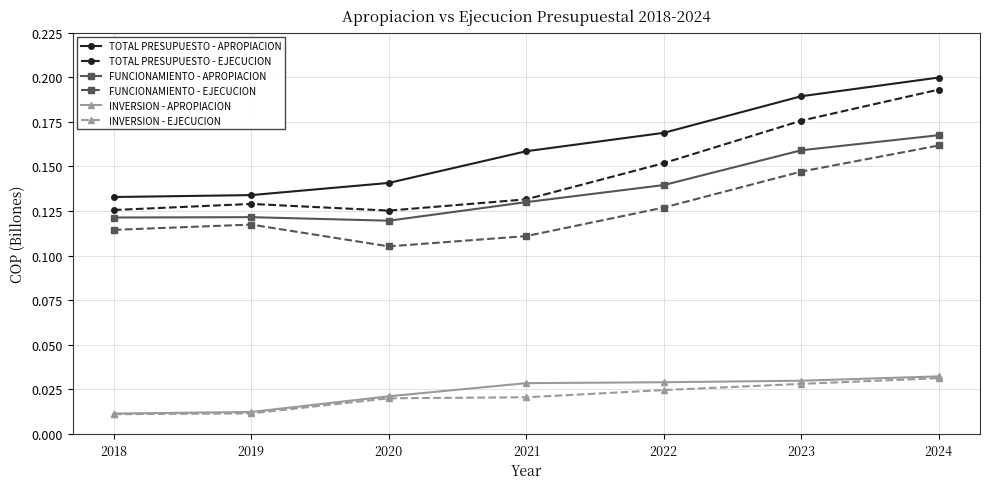

At which label is FUNCIONAMIENTO - EJECUCION closest to 0?

2020